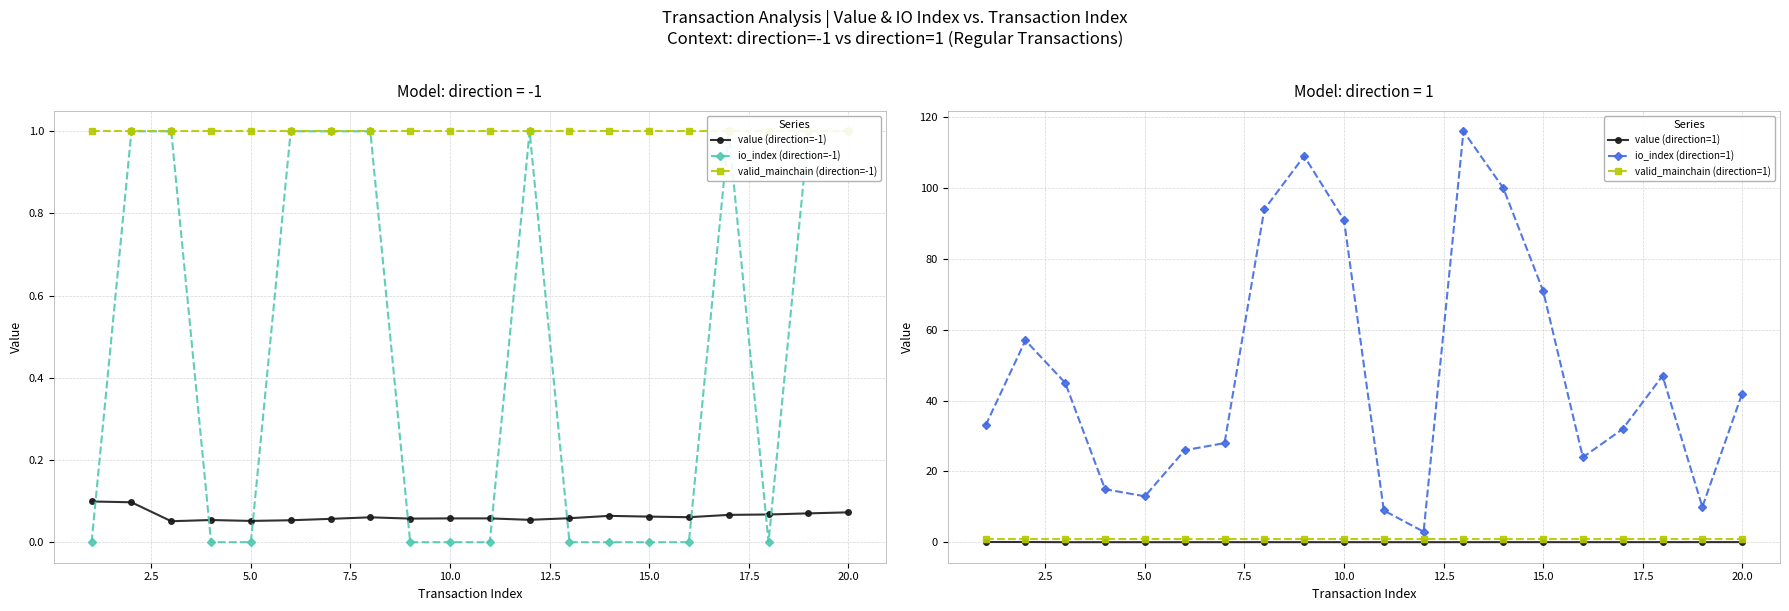

What are all the series names shown in the legend?

value (direction=-1), io_index (direction=-1), valid_mainchain (direction=-1), value (direction=1), io_index (direction=1), valid_mainchain (direction=1)